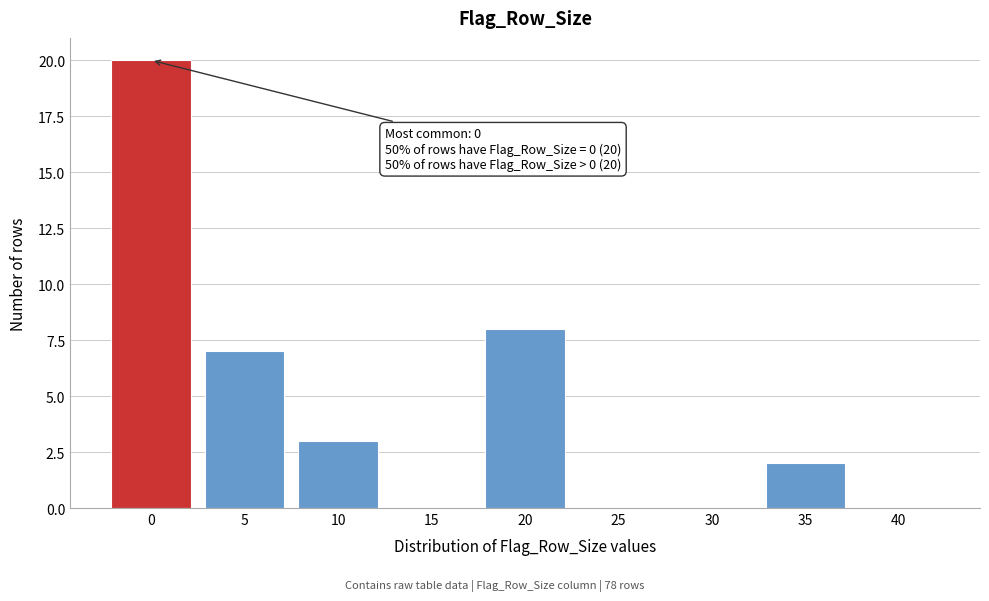

Reading right to left, transcribe all the data shown in this chart.

40=0	35=2	30=0	25=0	20=8	15=0	10=3	5=7	0=20